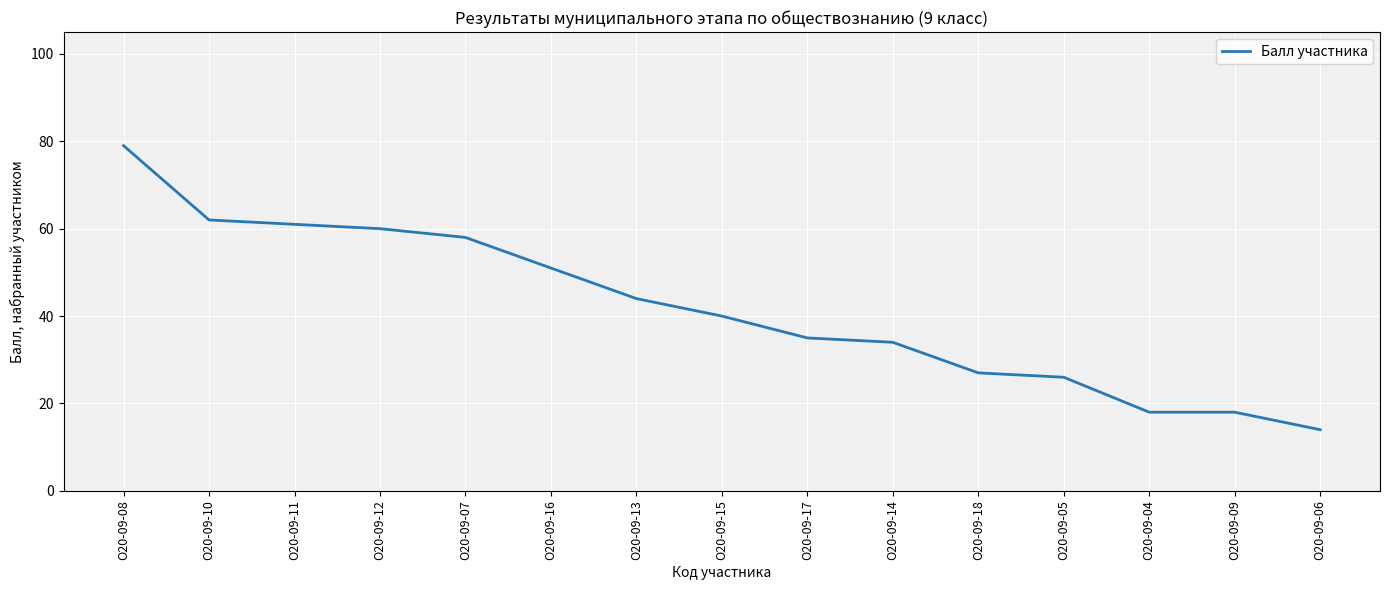

Reading left to right, list all the values displayed in this chart.

79	62	61	60	58	51	44	40	35	34	27	26	18	18	14